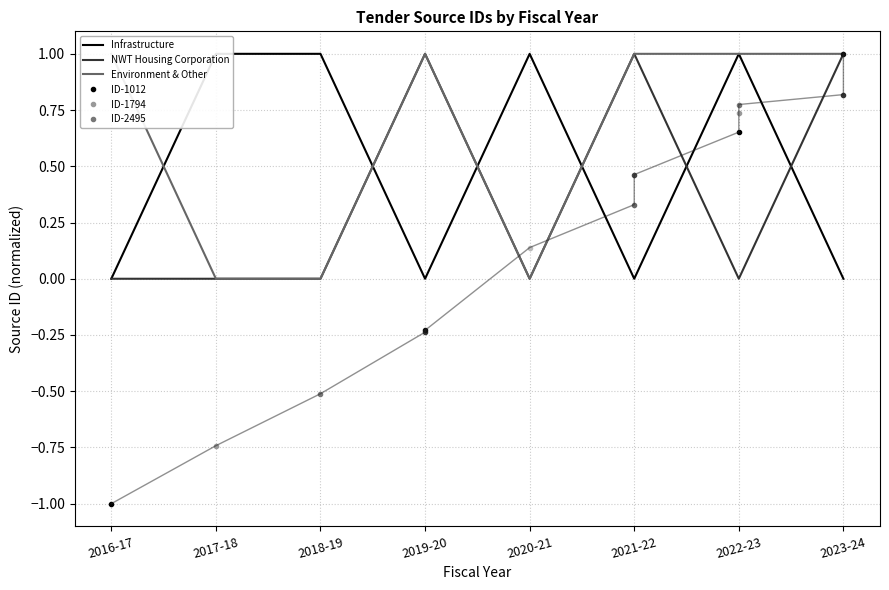

Is it true that the value at 2019-20 is -0.4?

False